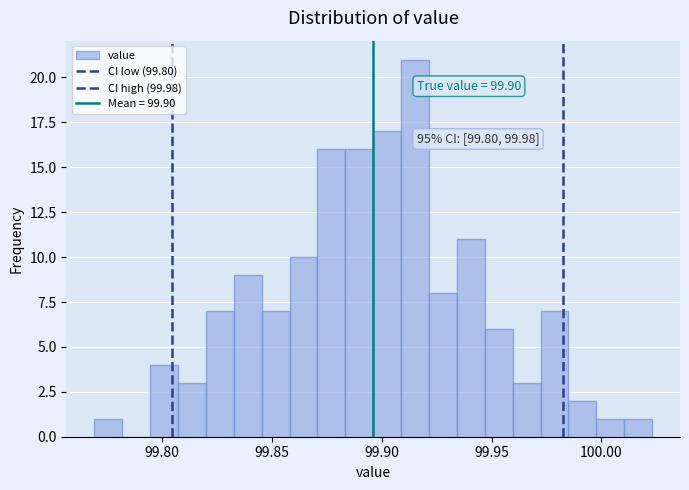

Around what value on the x-axis is the tallest bar? Give the approximate position of its centre, as read against the axis.

99.915